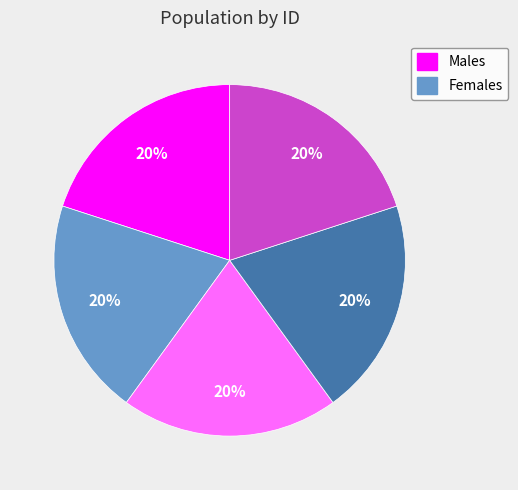

Is there any slice that represents more than half of the pie?

No